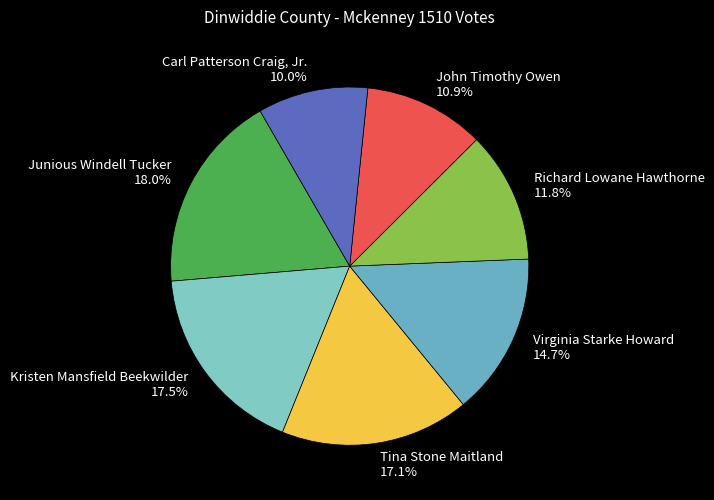

To the nearest percent, what portion does John Timothy Owen represent?

11%